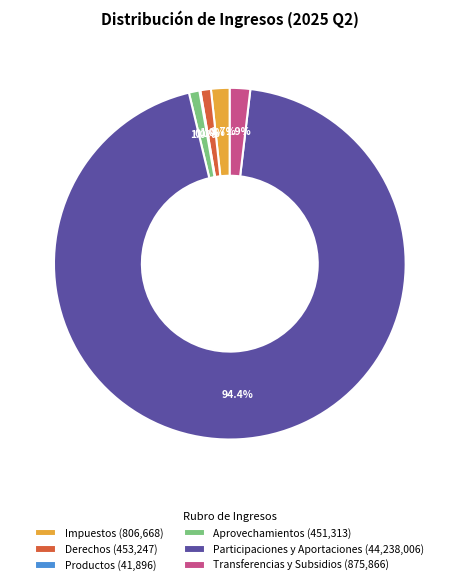

Which slice represents more than half of the pie?

Participaciones y Aportaciones